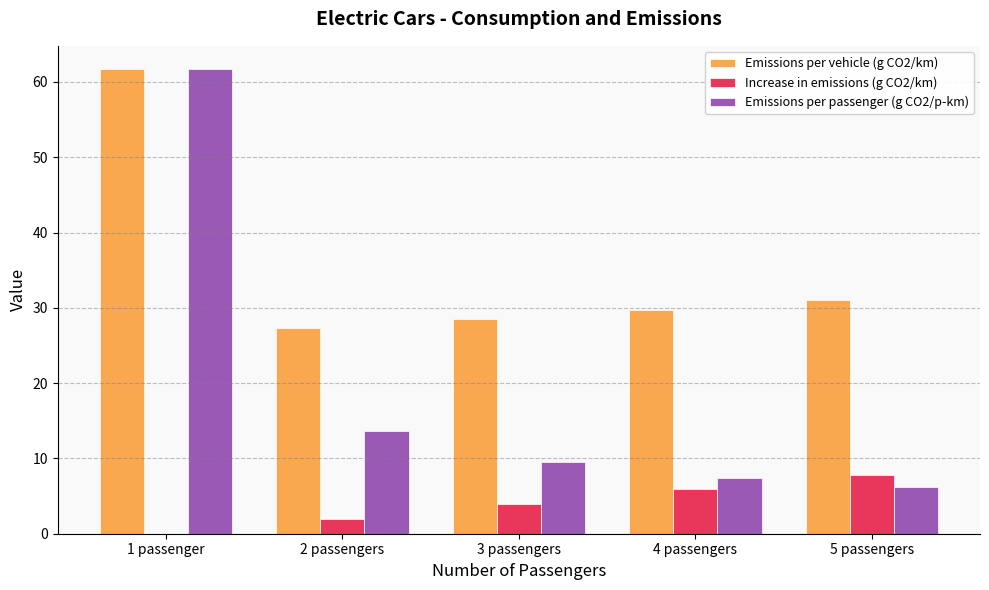

The Increase in emissions (g CO2/km) series shows -2.4 at 1 passenger. True or false?

False